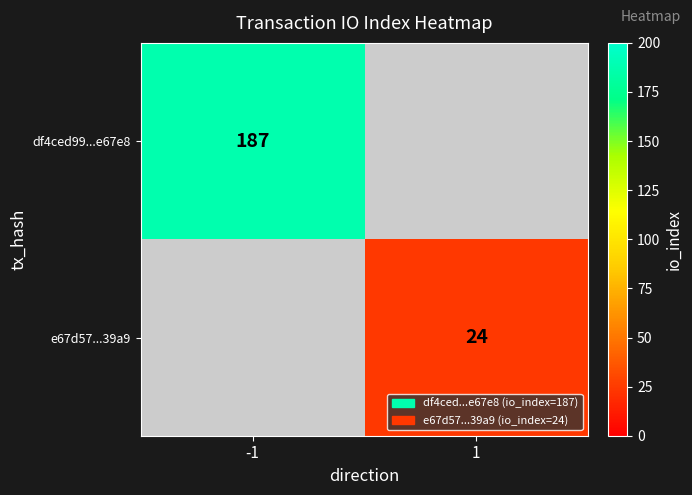

Is it true that e67d57...39a9 equals 13 at 1?

False